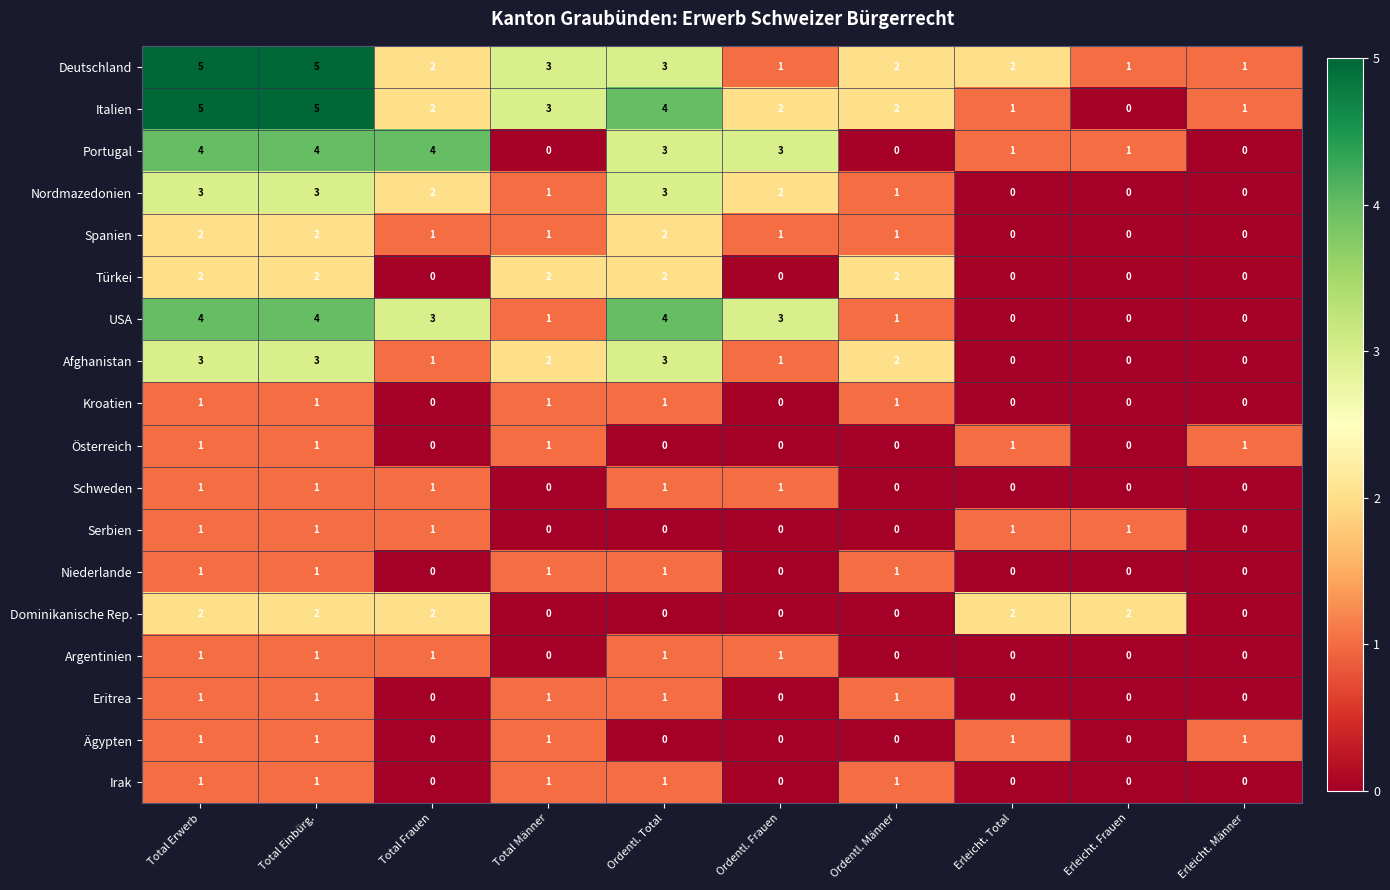

What is the spread (max minus min) of values at Total Frauen?

4